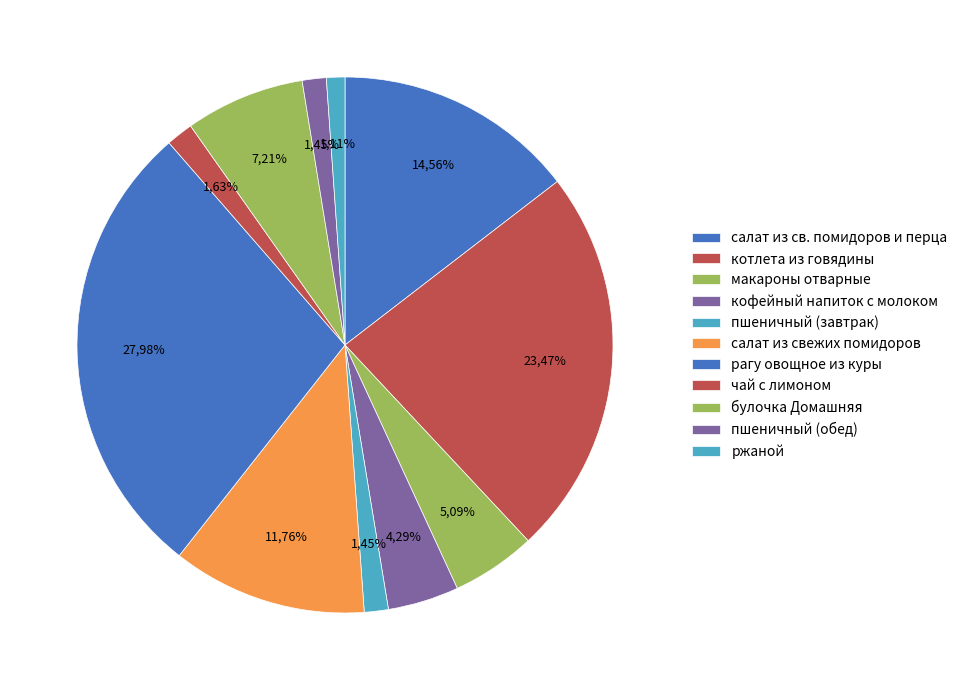

The салат из свежих помидоров slice represents 23% of the pie. True or false?

False